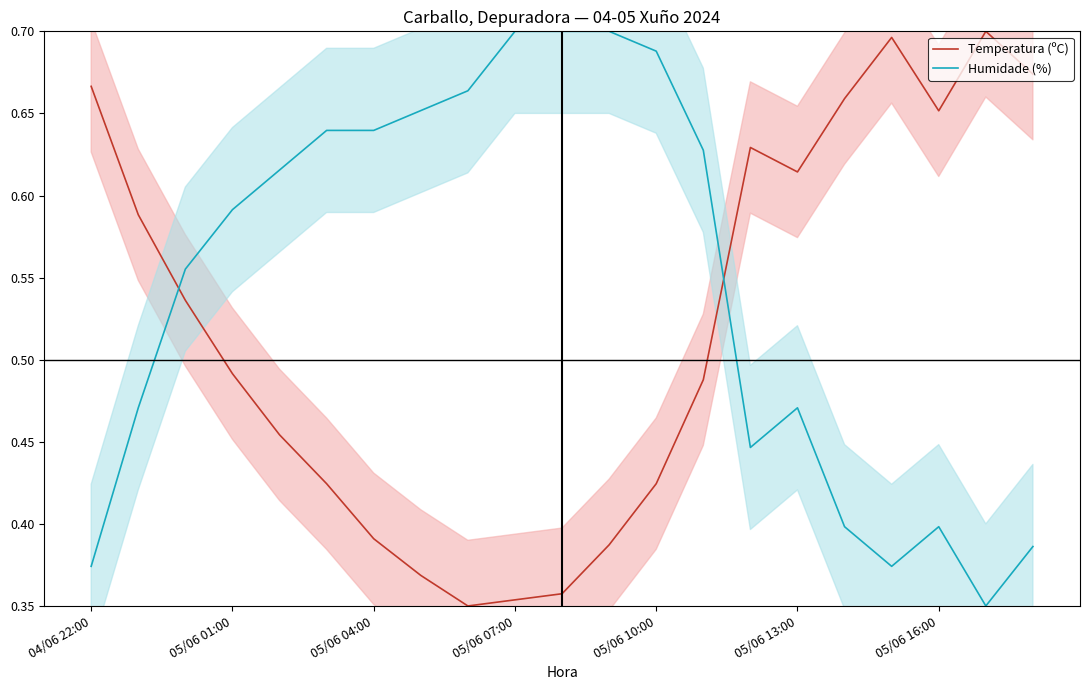

The value of Temperatura (ºC) at 17 is 0.4. True or false?

False